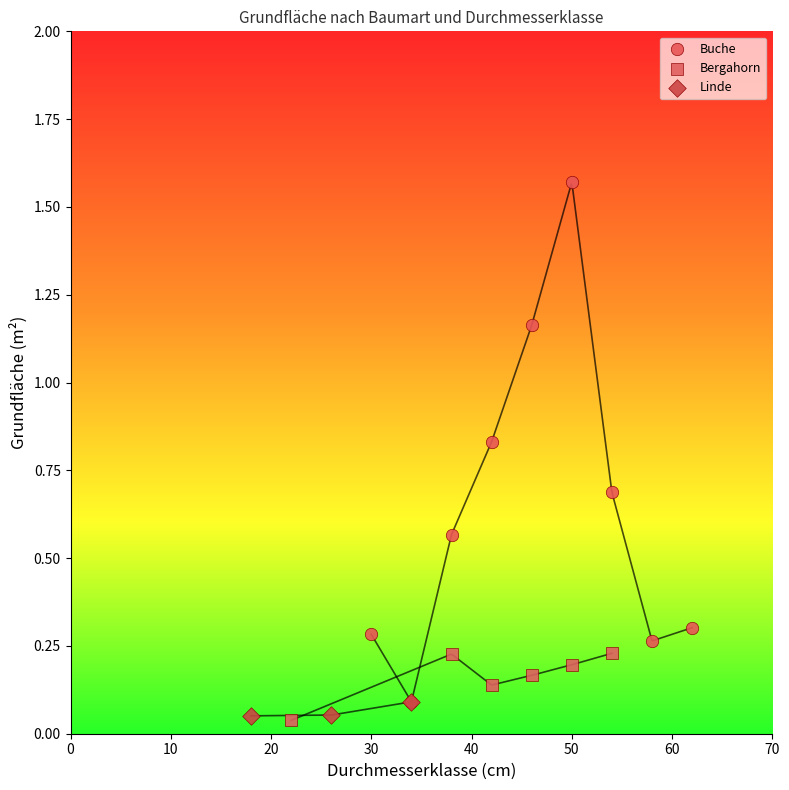

Which series has the widest spread of Y values?

Buche